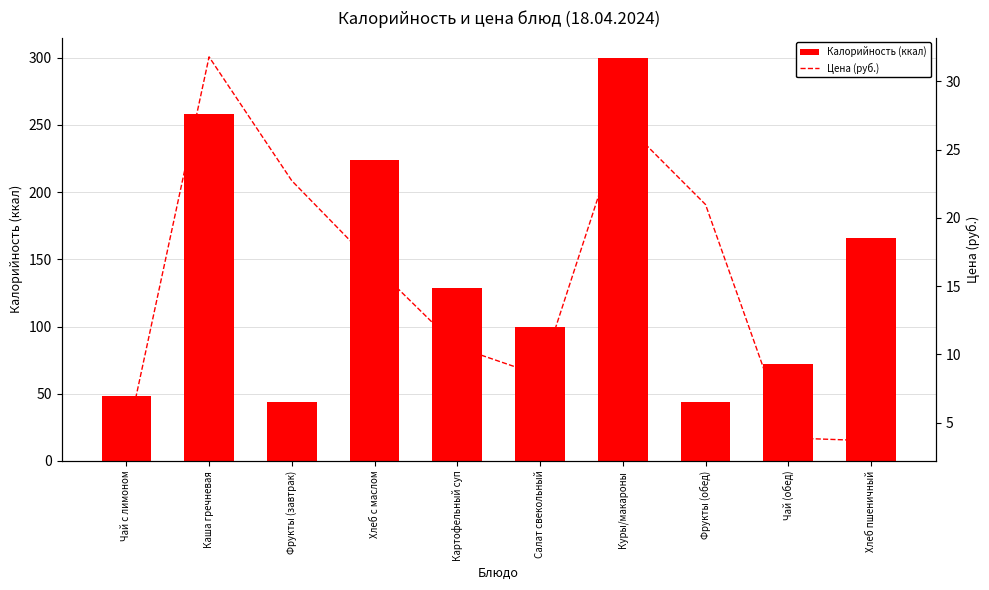

What is the sum of all Калорийность (ккал) values?

1385